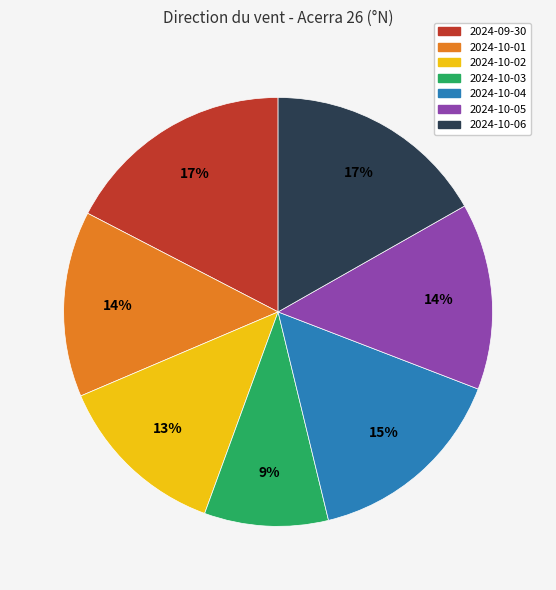

Does 2024-09-30 account for over 50% of the chart?

No